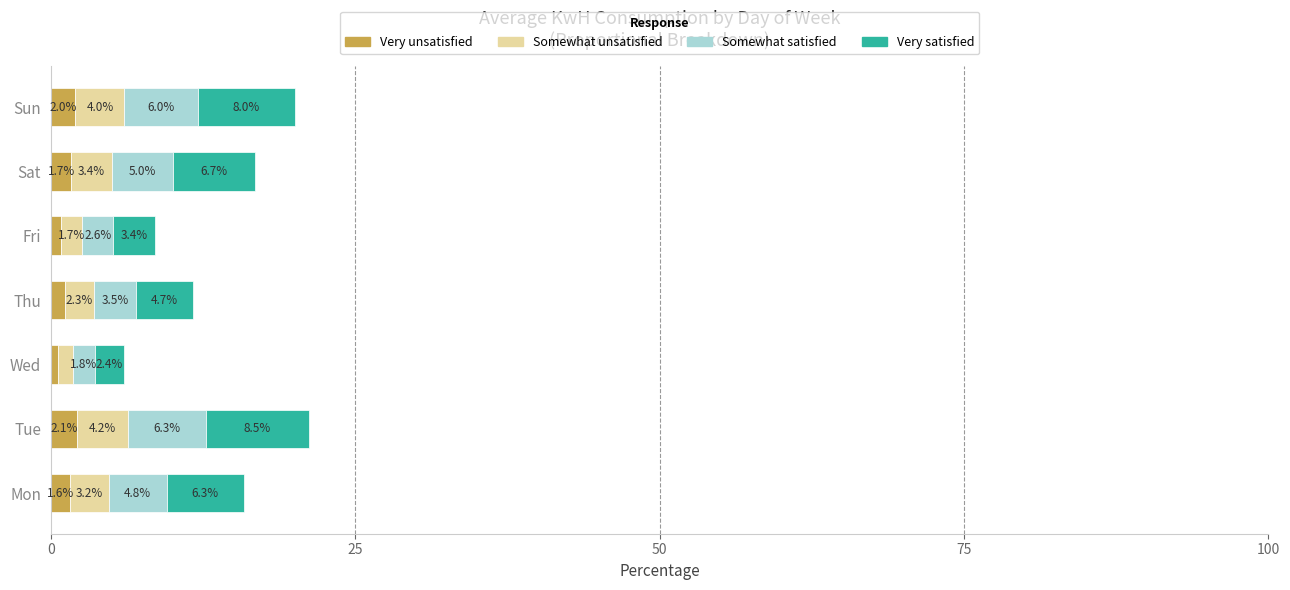

Rank the categories by Very unsatisfied value from lowest to highest.

Wed, Fri, Thu, Mon, Sat, Sun, Tue